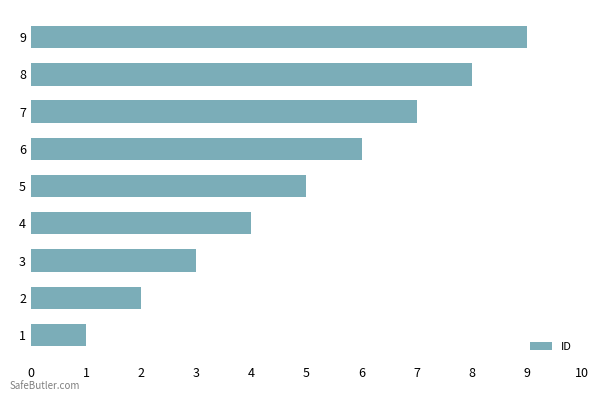

What is the sum of the values at 7 and 1?

8